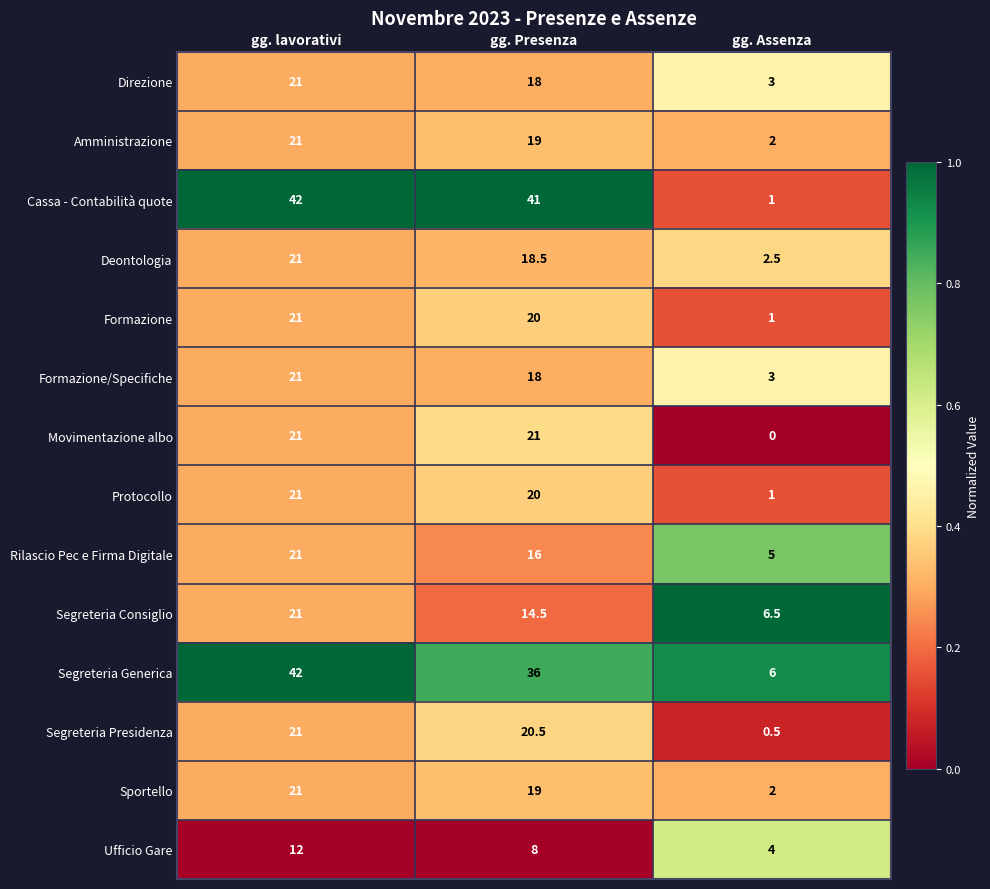

Which series has the largest range (max minus min)?

Cassa - Contabilità quote